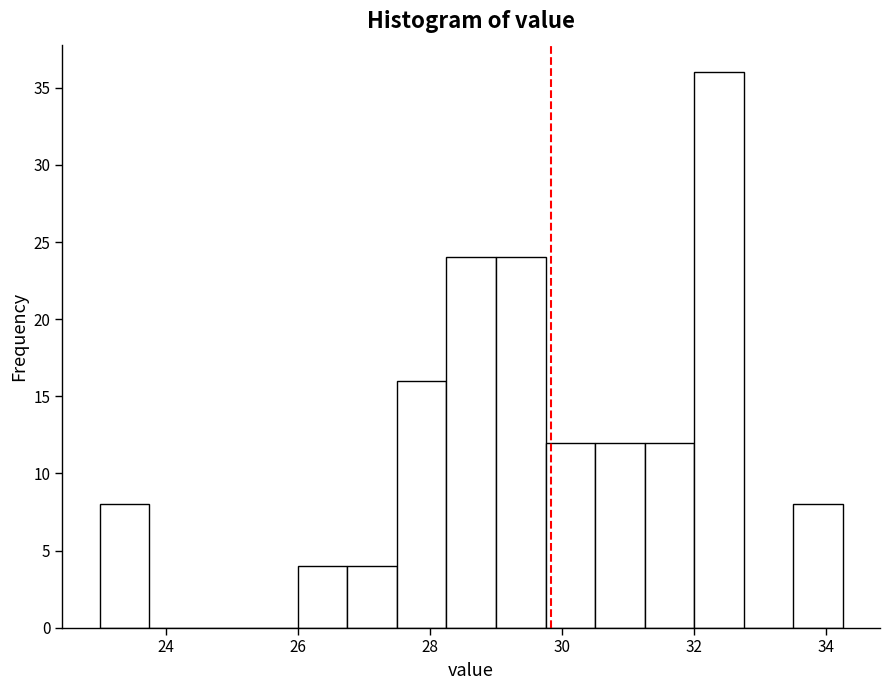

Around what value on the x-axis is the tallest bar? Give the approximate position of its centre, as read against the axis.

32.4